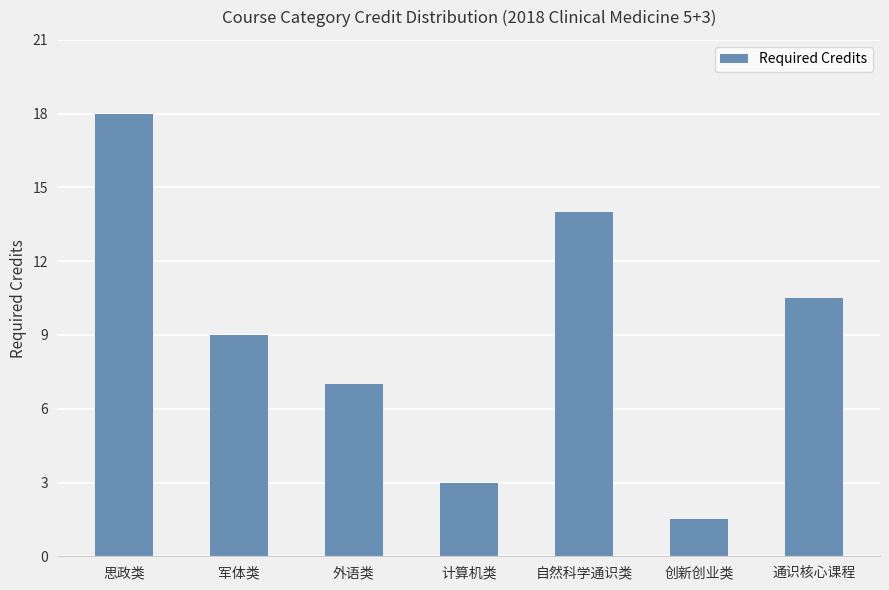

What is the difference between the maximum and second lowest values?

15.0